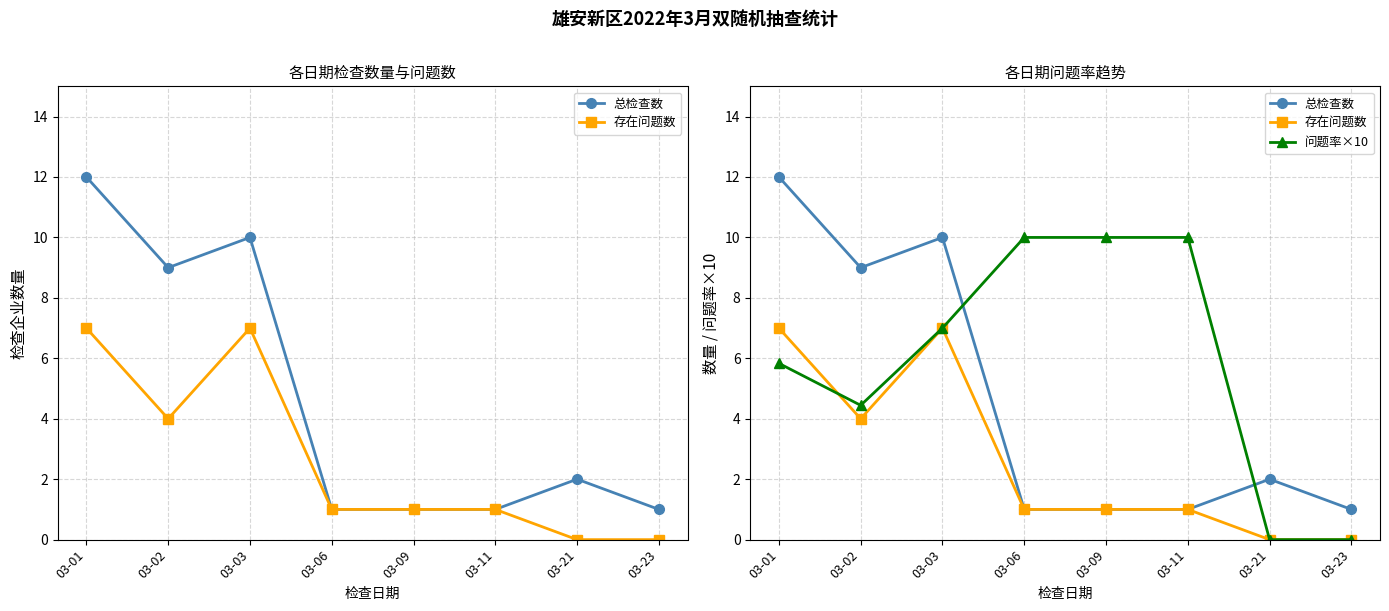

Rank the series by their maximum value, from lowest to highest.

存在问题数, 问题率×10, 总检查数